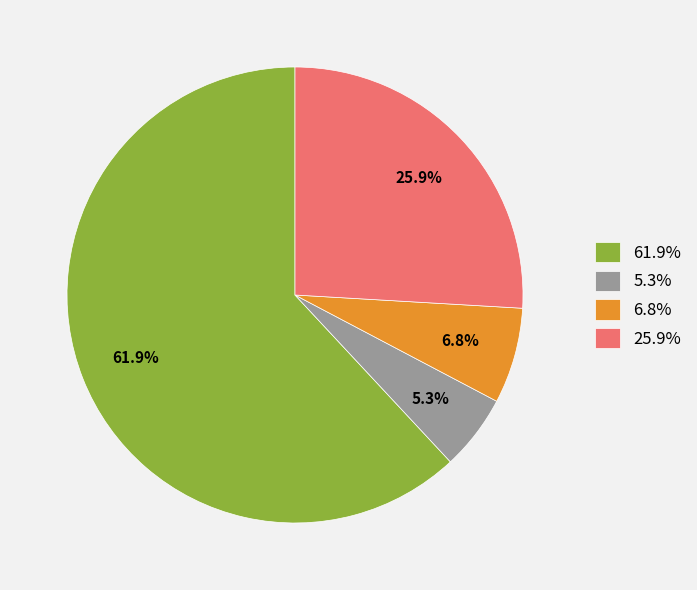

Which has a higher value, 25.9% or 61.9%?

61.9%